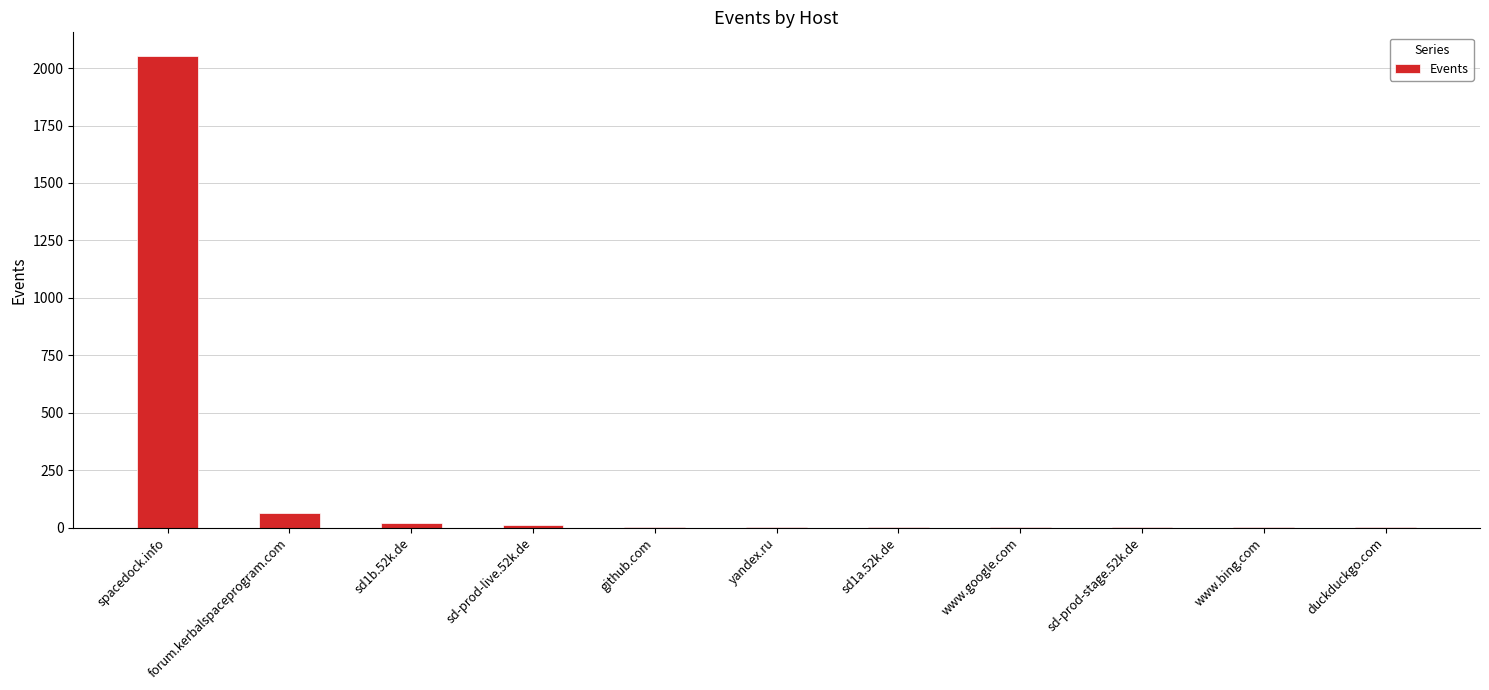

What is the change in value from sd-prod-live.52k.de to www.bing.com?

-10